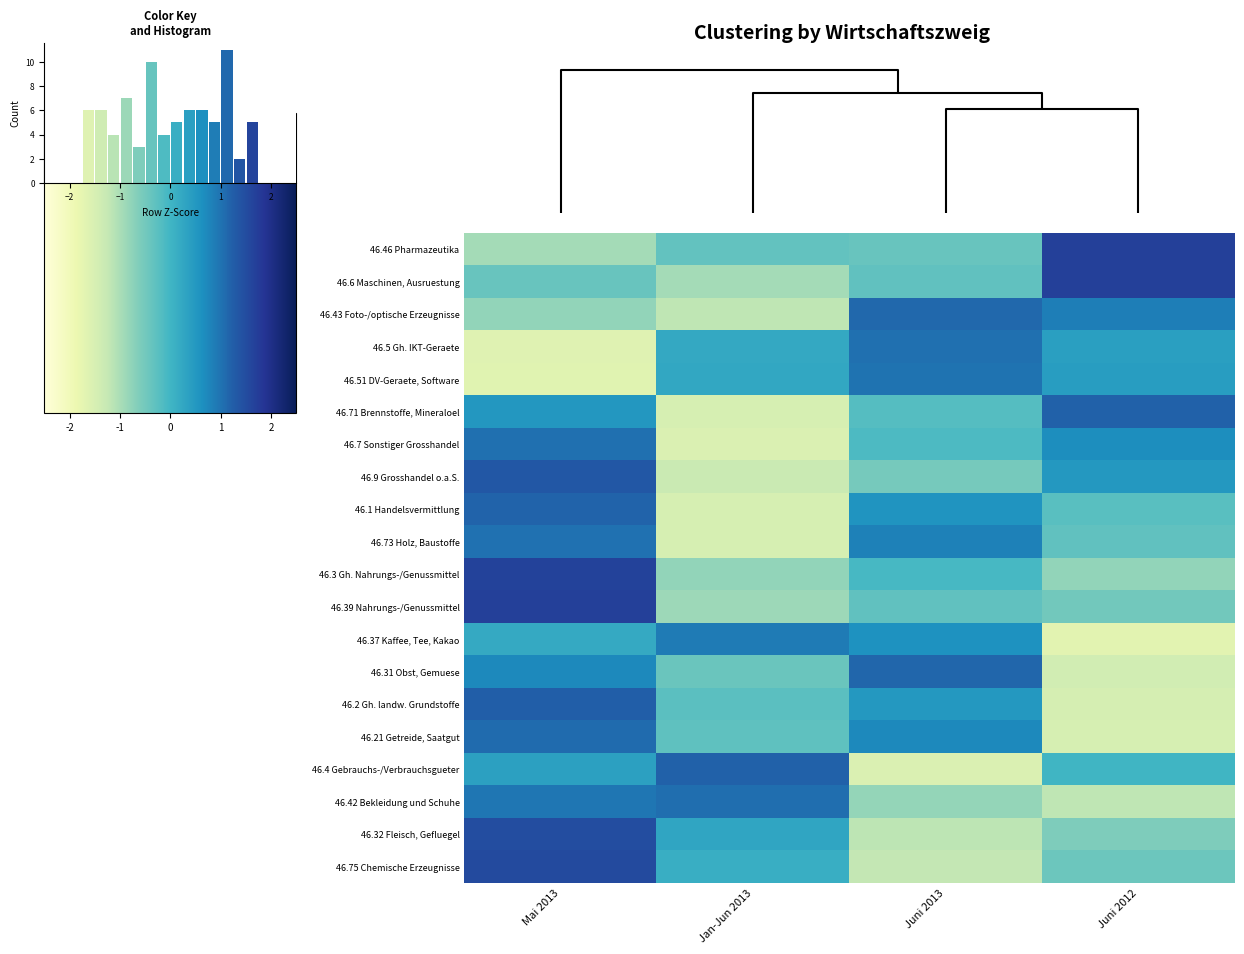

What is the spread (max minus min) of values at Mai 2013?

3.4